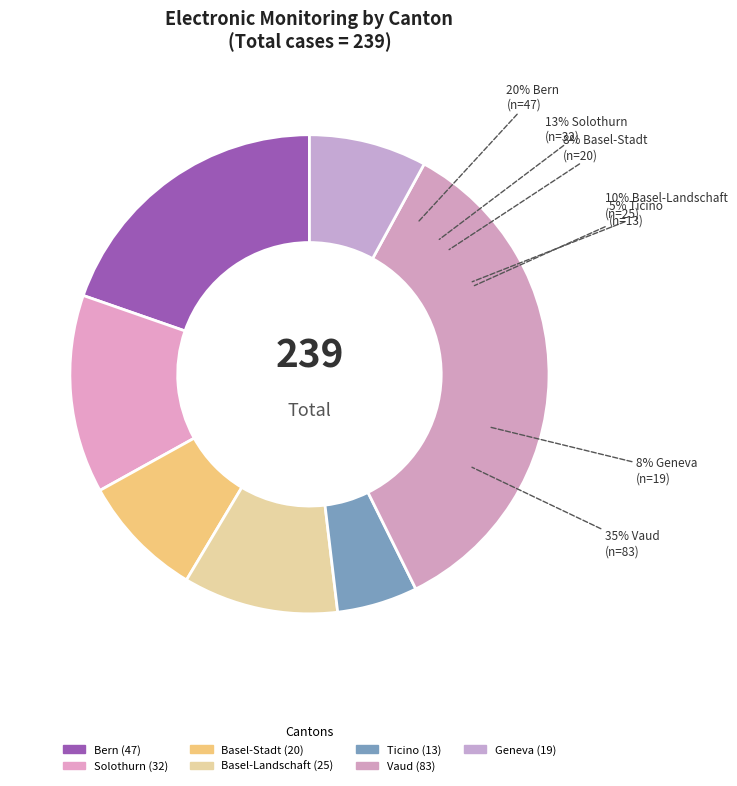

Rank the categories by value from highest to lowest.

Vaud, Bern, Solothurn, Basel-Landschaft, Basel-Stadt, Geneva, Ticino